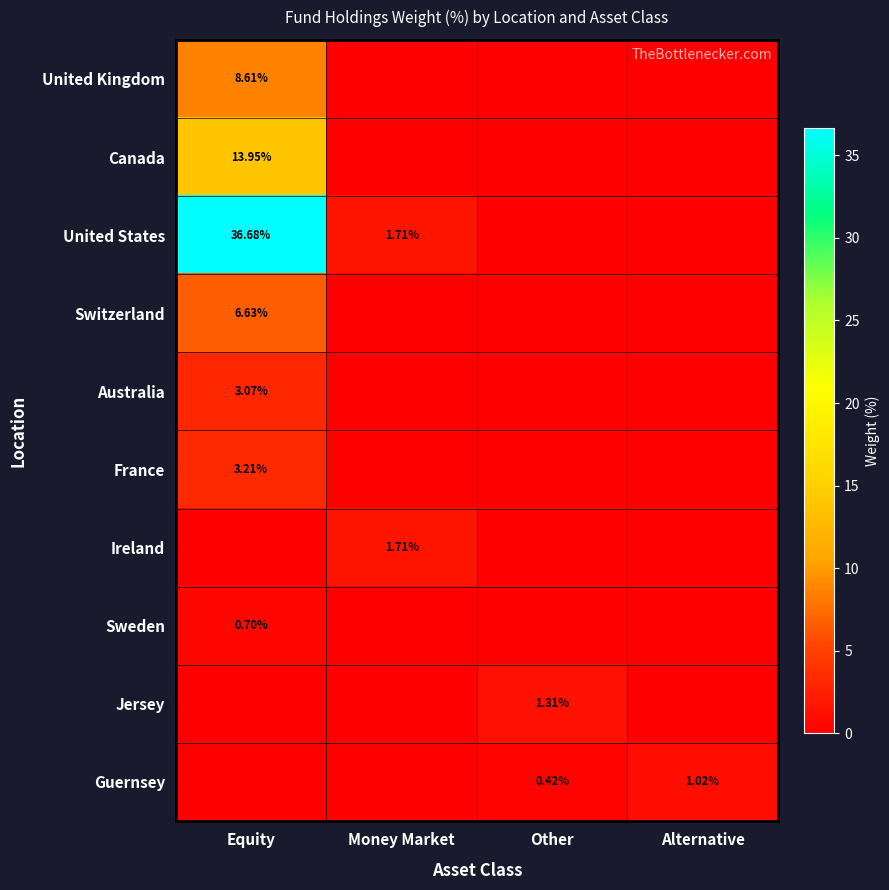

What is the total value across all series at Other?

1.7